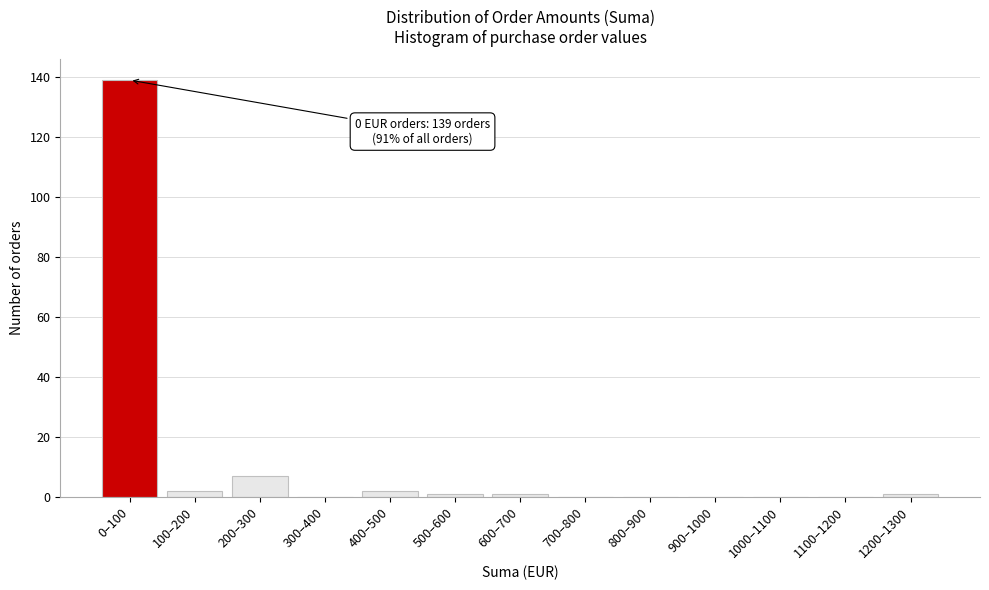

Reading left to right, list all the values displayed in this chart.

0–100=139	100–200=2	200–300=7	300–400=0	400–500=2	500–600=1	600–700=1	700–800=0	800–900=0	900–1000=0	1000–1100=0	1100–1200=0	1200–1300=1